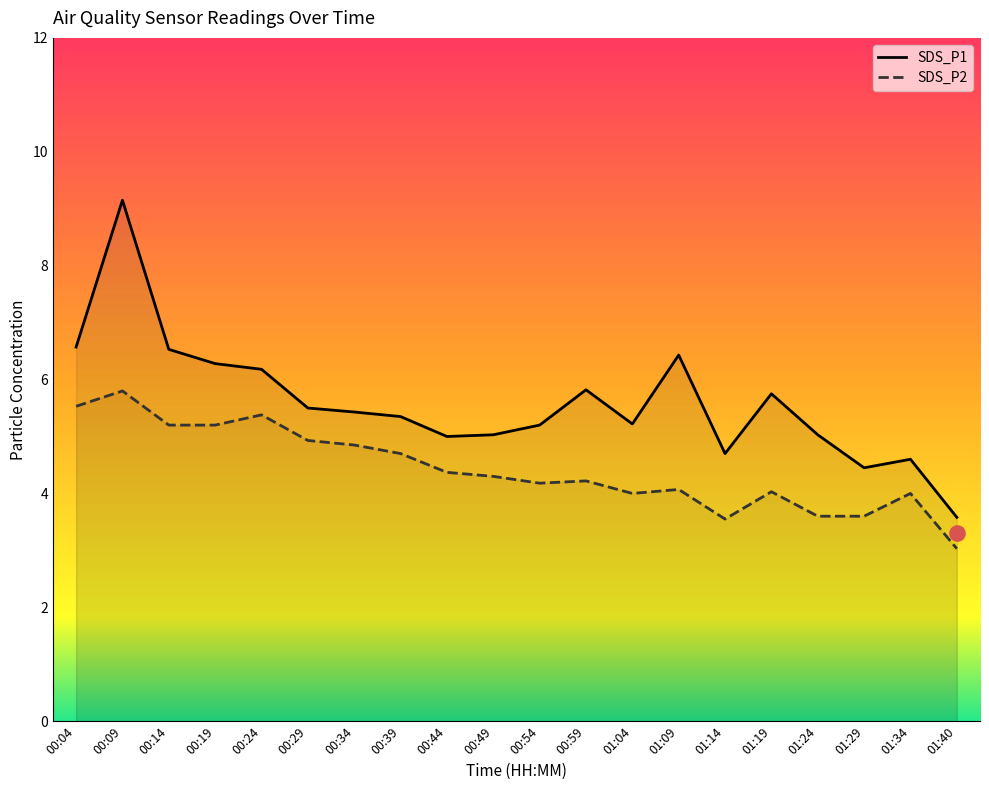

What is the total value across all series at 00:29?

10.4